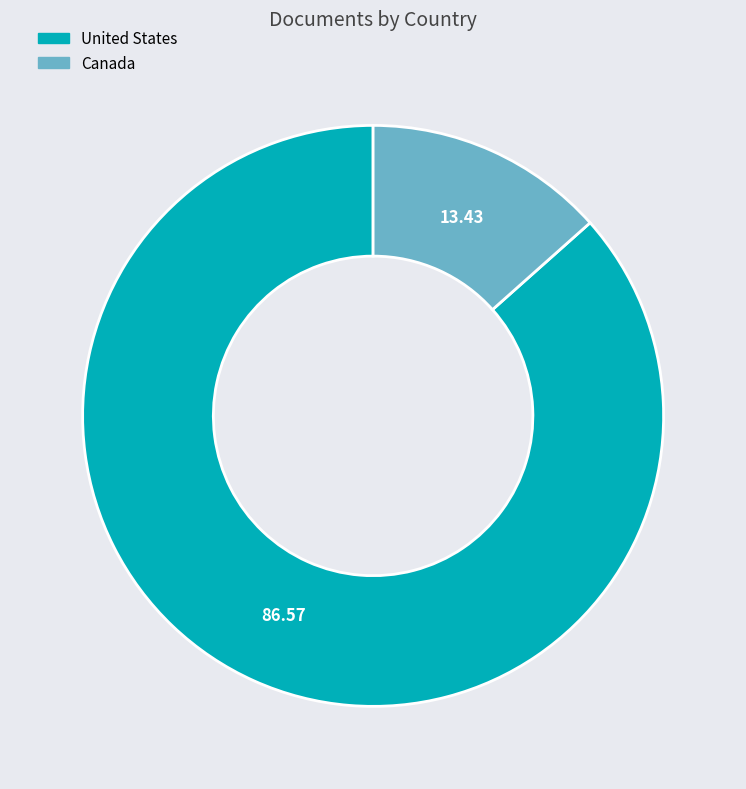

Rank the categories by value from highest to lowest.

United States, Canada